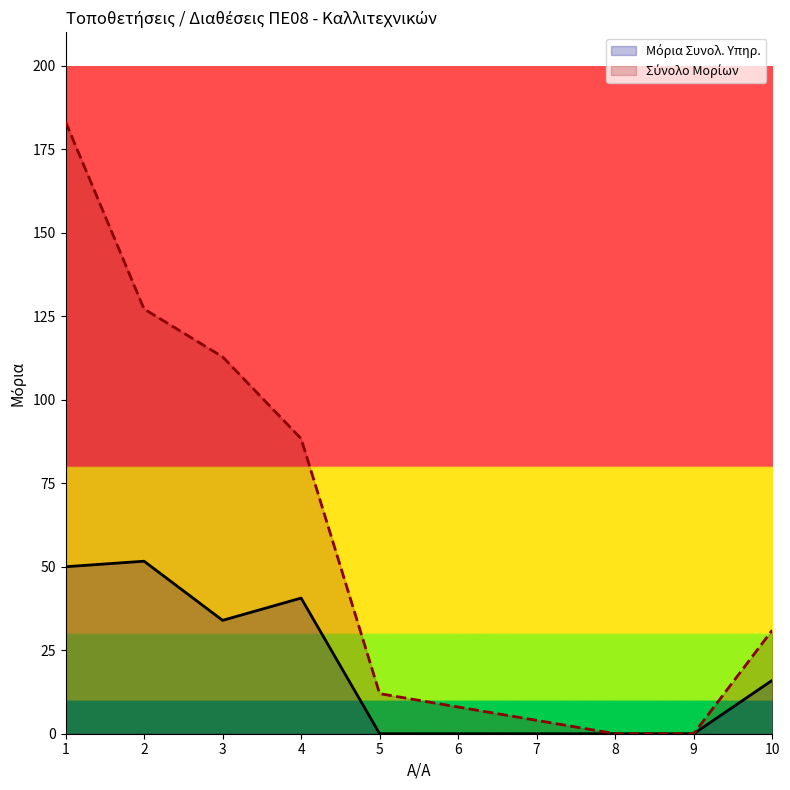

True or false: Μόρια Συνολ. Υπηρ. and Σύνολο Μορίων intersect in this chart.

False